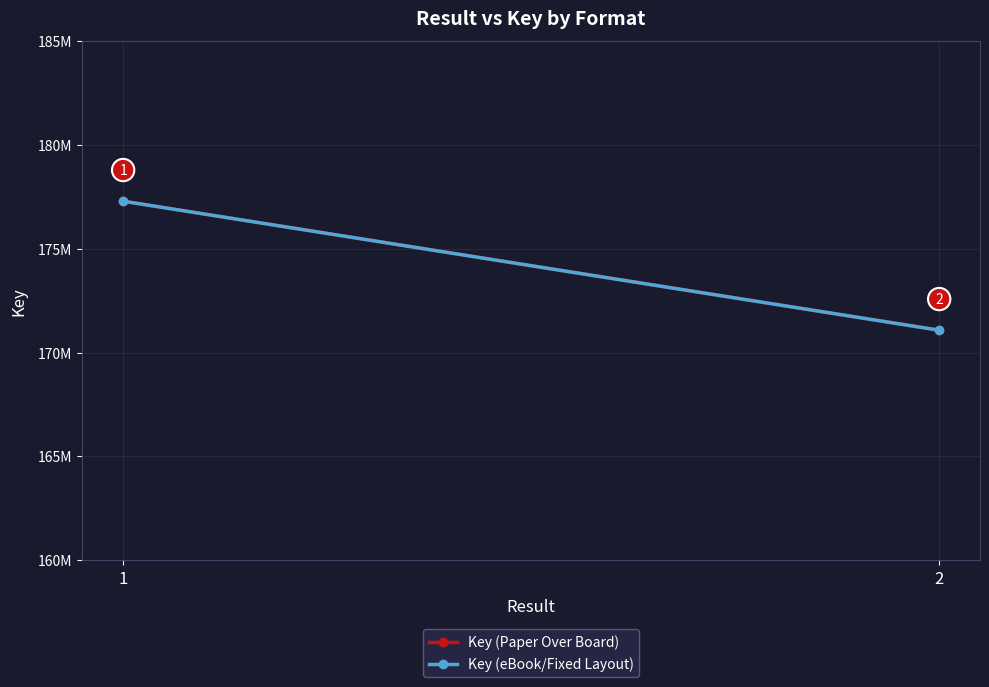

What is the difference between the Key (Paper Over Board) values at 1 and 2?

6212837